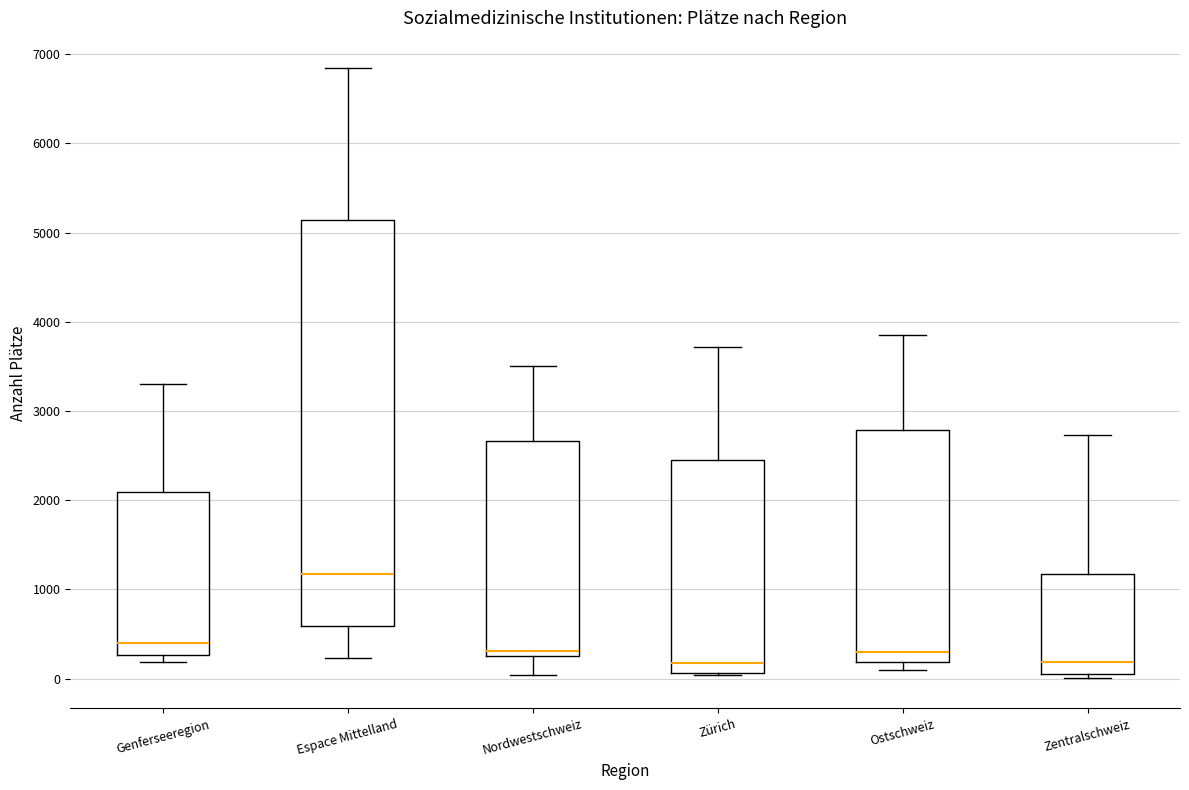

Which box has the highest median line?

Espace Mittelland